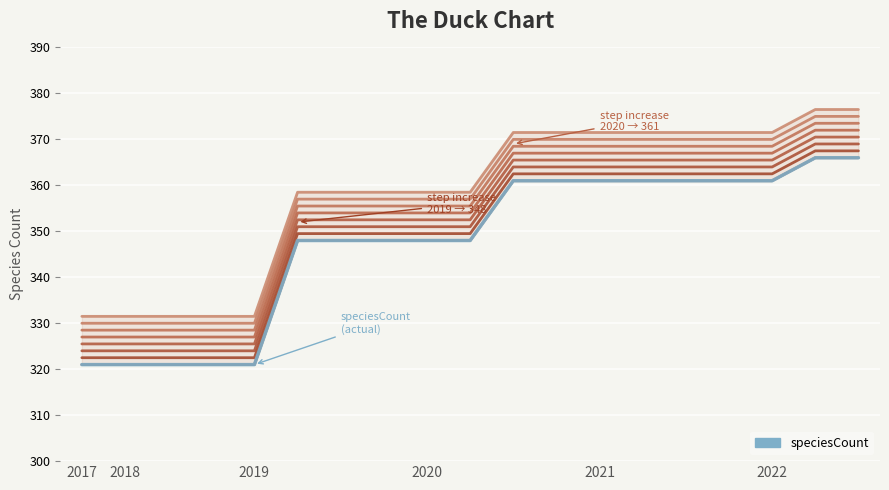

What is the label of the 13th point from the left?

2021